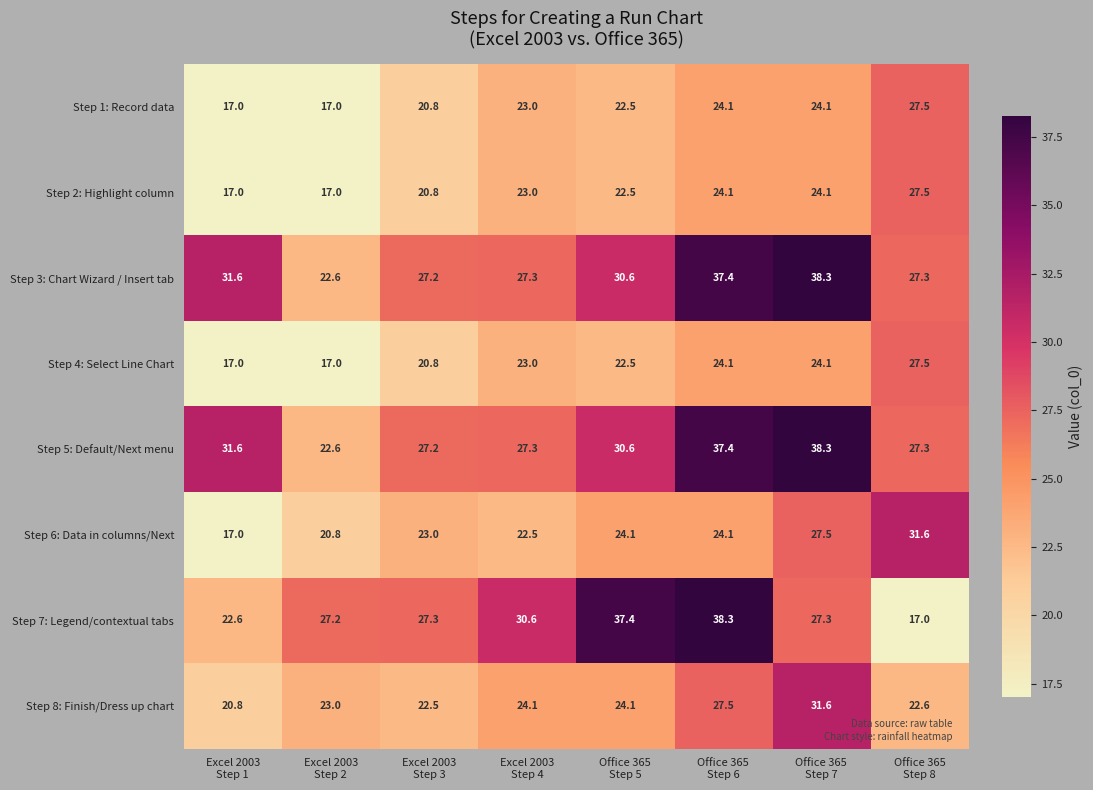

What is the average value of the Step 3: Chart Wizard / Insert tab series?

30.3